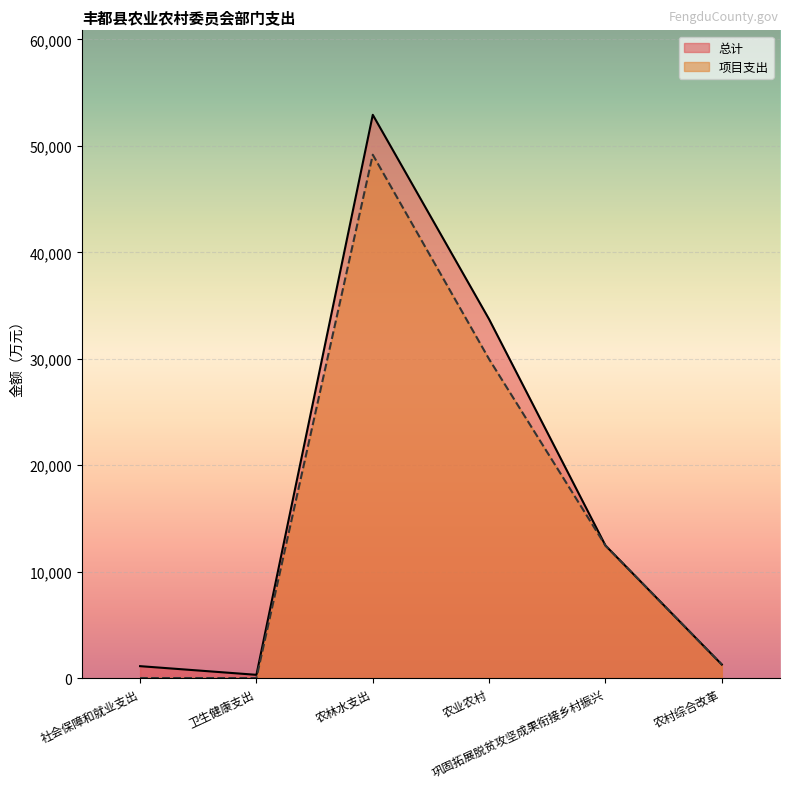

Which category has the highest value in the 项目支出 series?

农林水支出